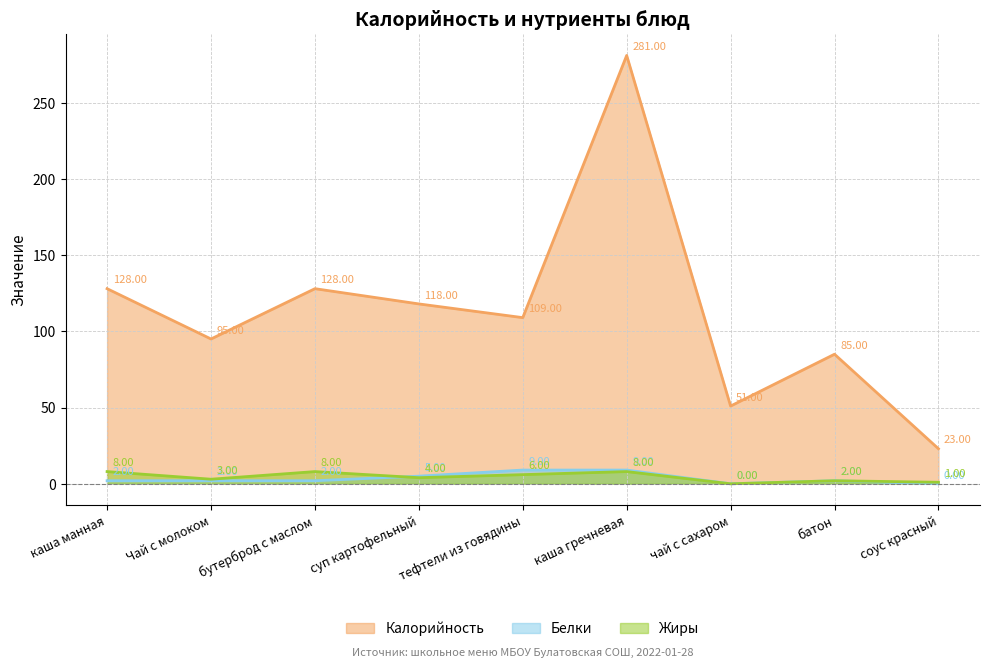

Where is Белки nearest to the value 4?

суп картофельный